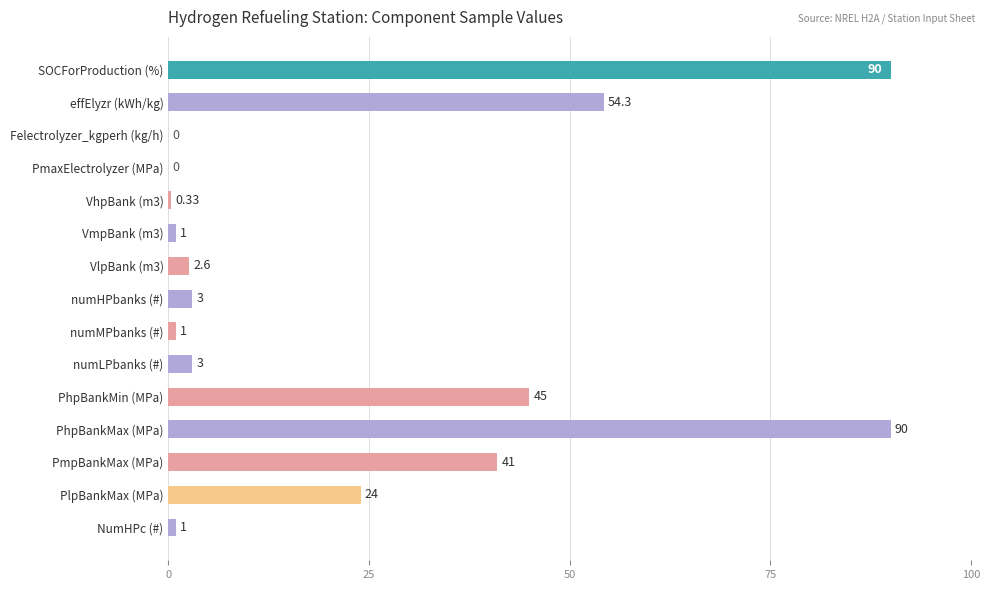

What is the change in value from numLPbanks (#) to NumHPc (#)?

-2.0